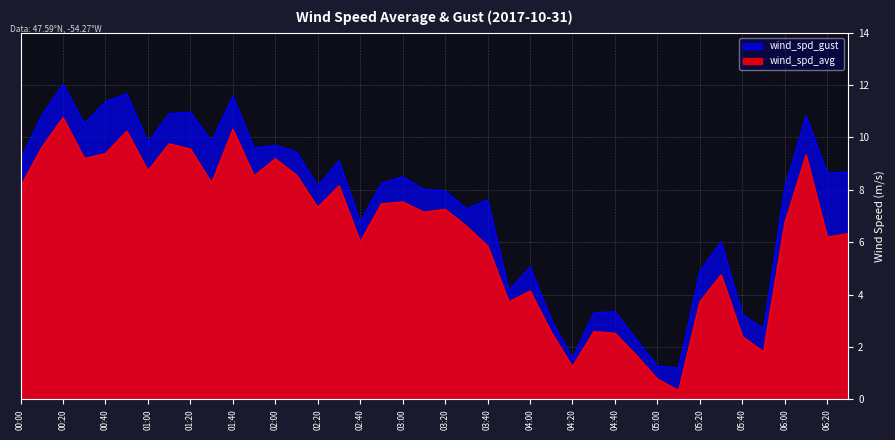

What are all the series names shown in the legend?

wind_spd_gust, wind_spd_avg